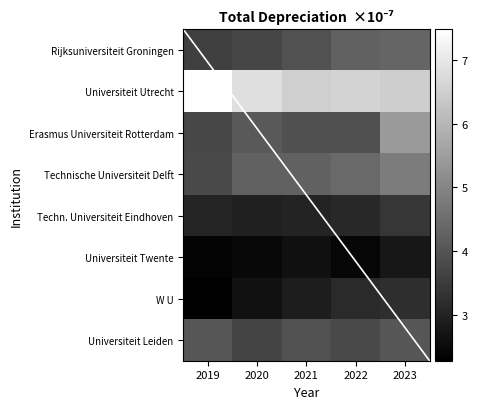

What is the sum of the Universiteit Twente values at 2023 and 2020?

5.2